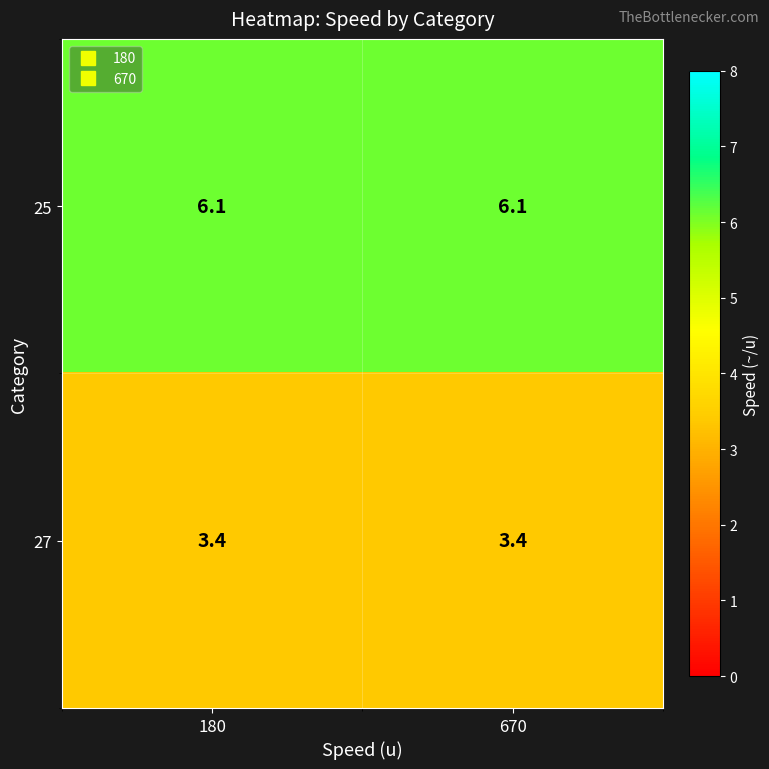

What is the minimum value for 27?

3.4